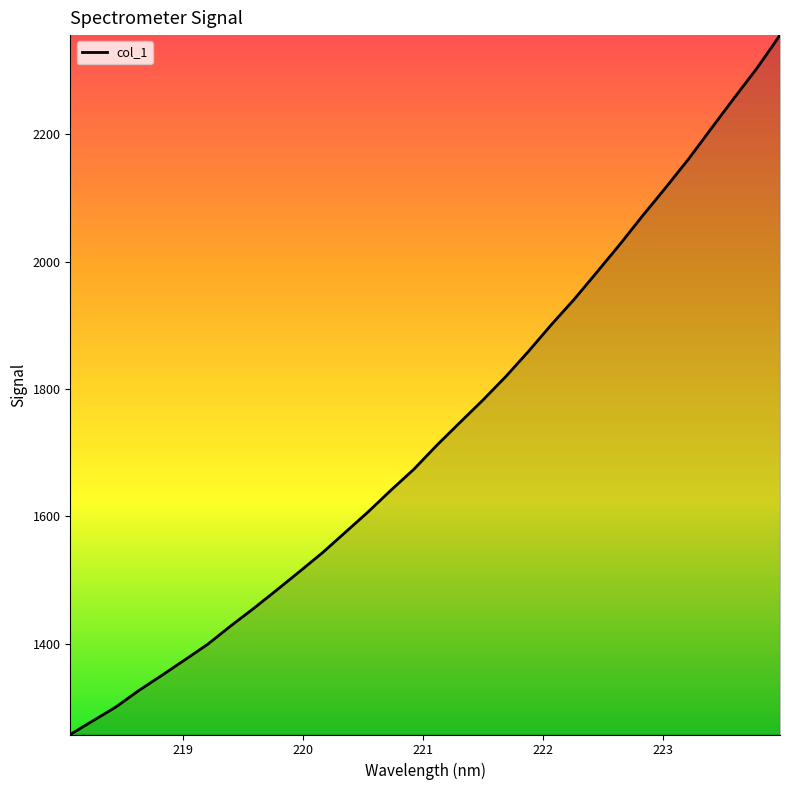

What is the maximum value shown in the chart?

2356.1